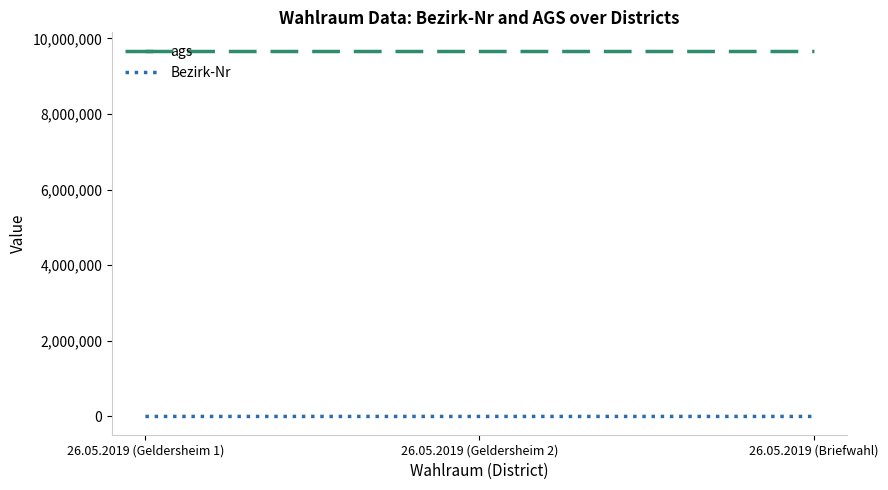

The value of ags at 26.05.2019 (Geldersheim 2) is 16535018. True or false?

False